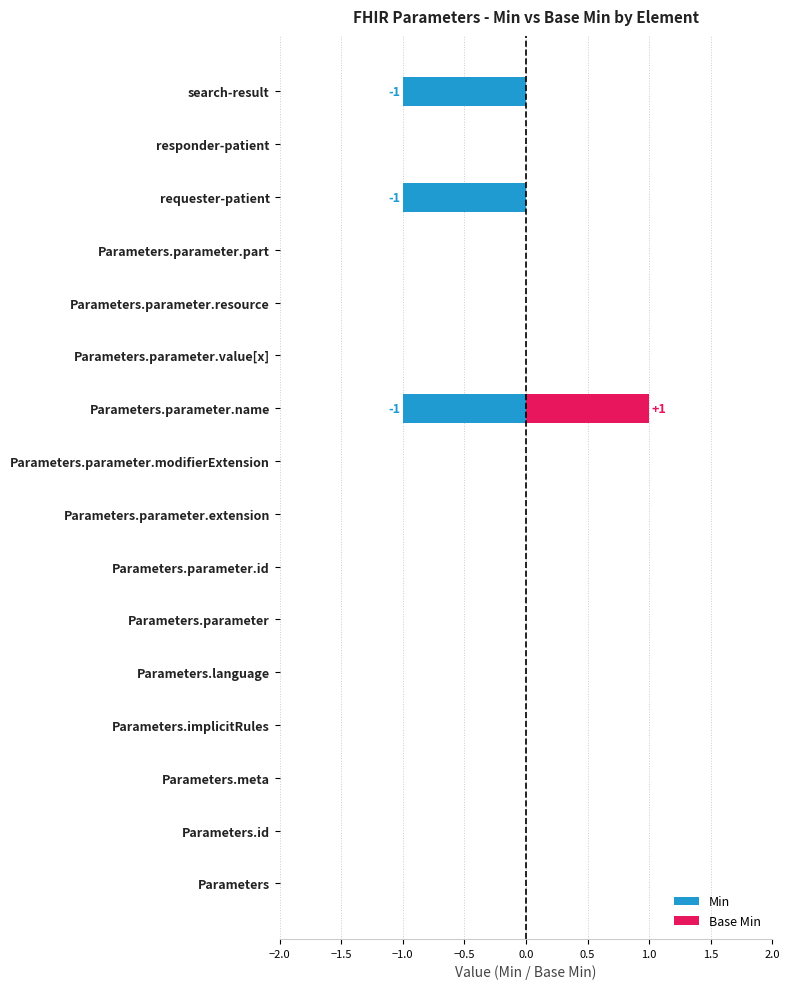

Are the bars grouped side by side (vs. stacked)?

Yes